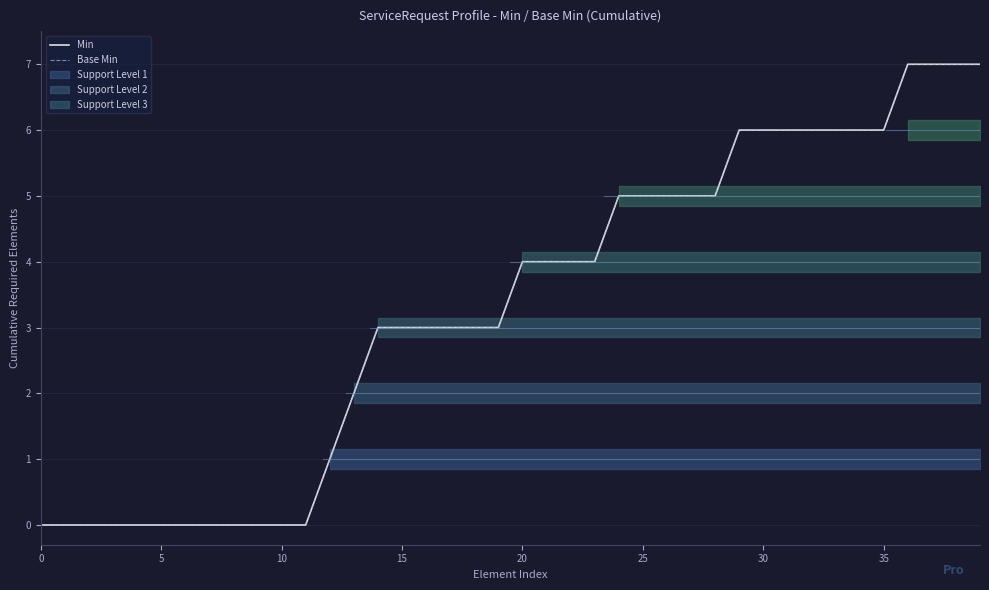

True or false: Min has more than 0 interior local peaks.

False